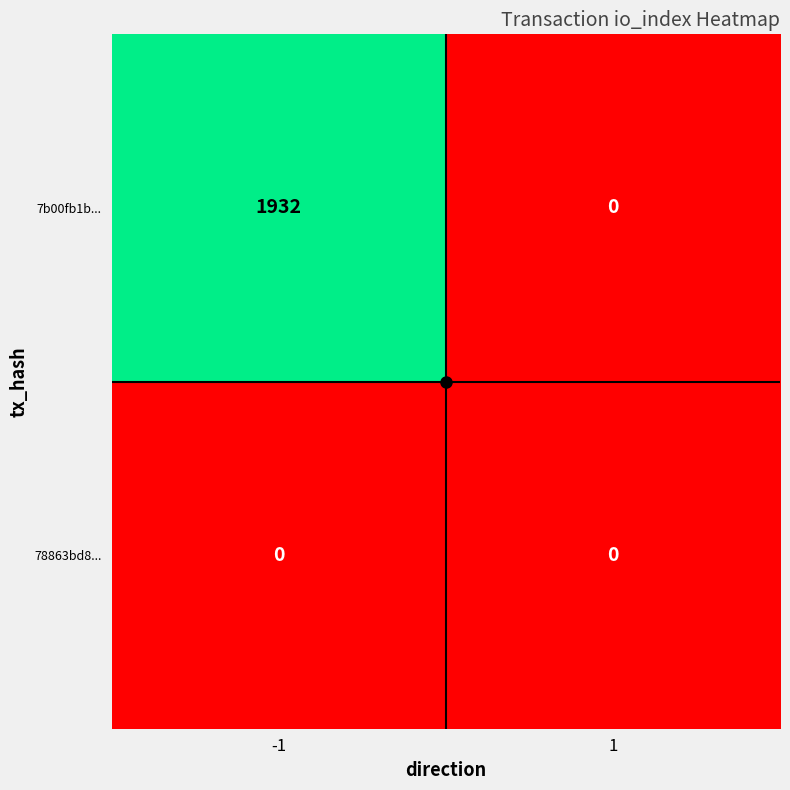

What is the greatest value displayed?

1932